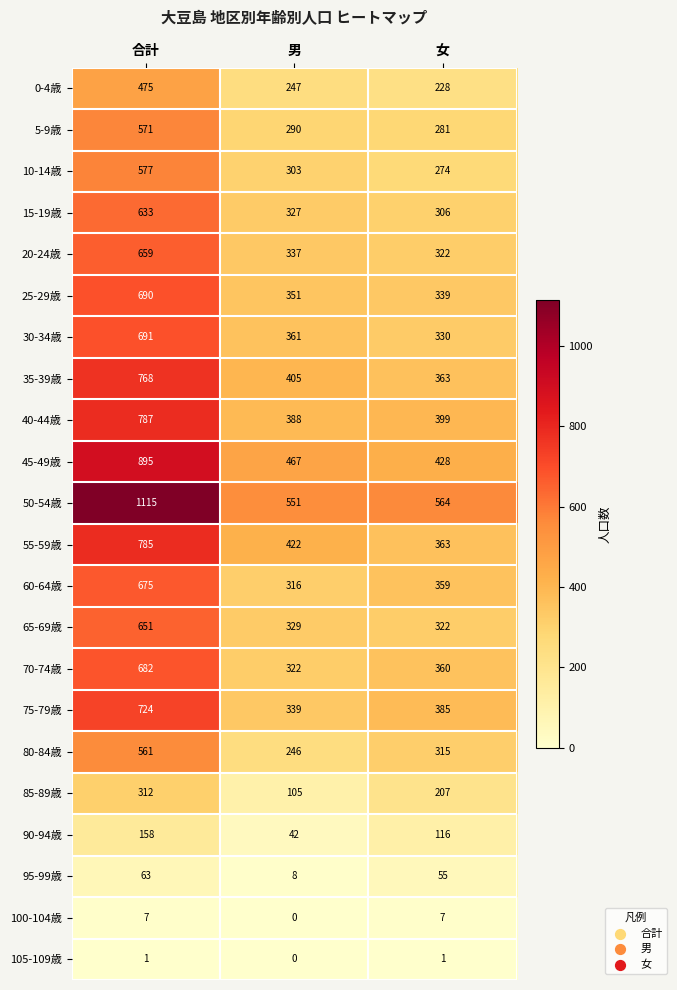

What is the spread (max minus min) of values at 男?

551